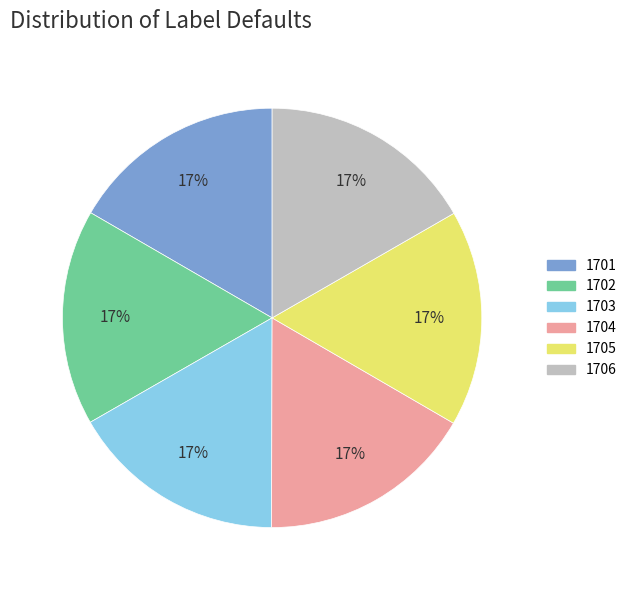

Does 1704 represent more than half of the total?

No